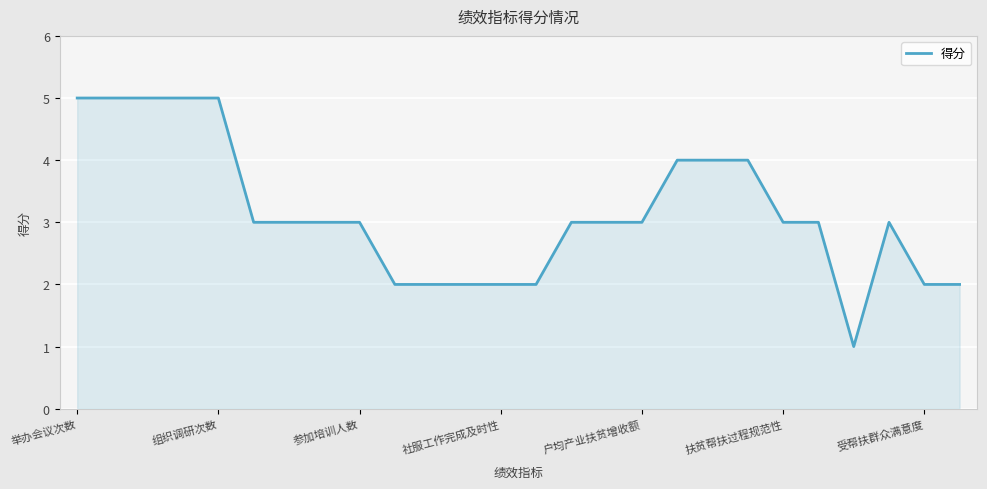

What is the greatest value displayed?

5